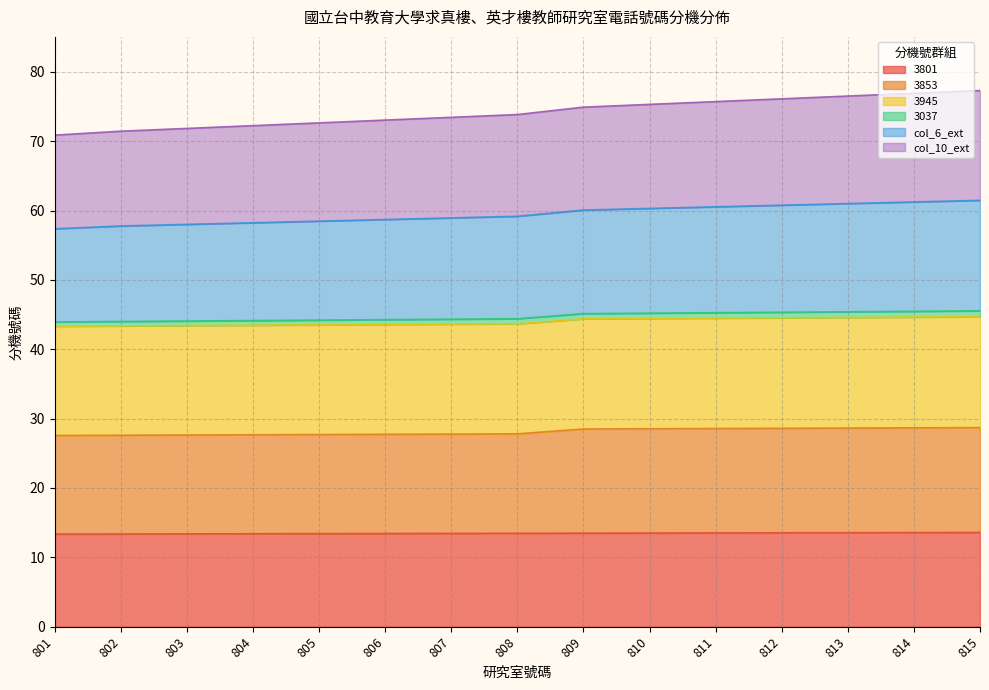

Is it true that 3853 equals 43.8 at 808?

False